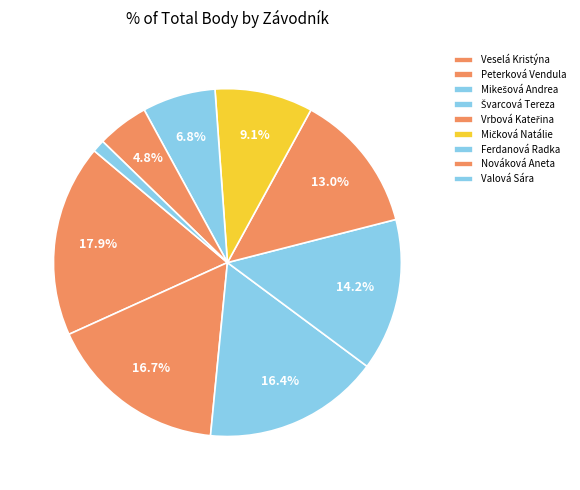

True or false: Ferdanová Radka accounts for 7% of the total.

True